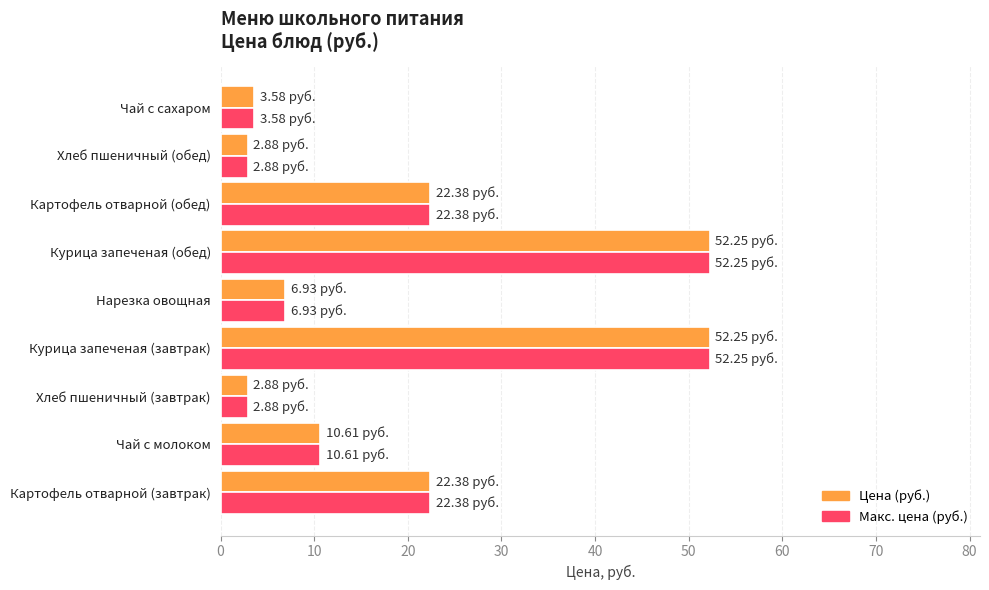

What is the sum of all Макс. цена (руб.) values?

176.1